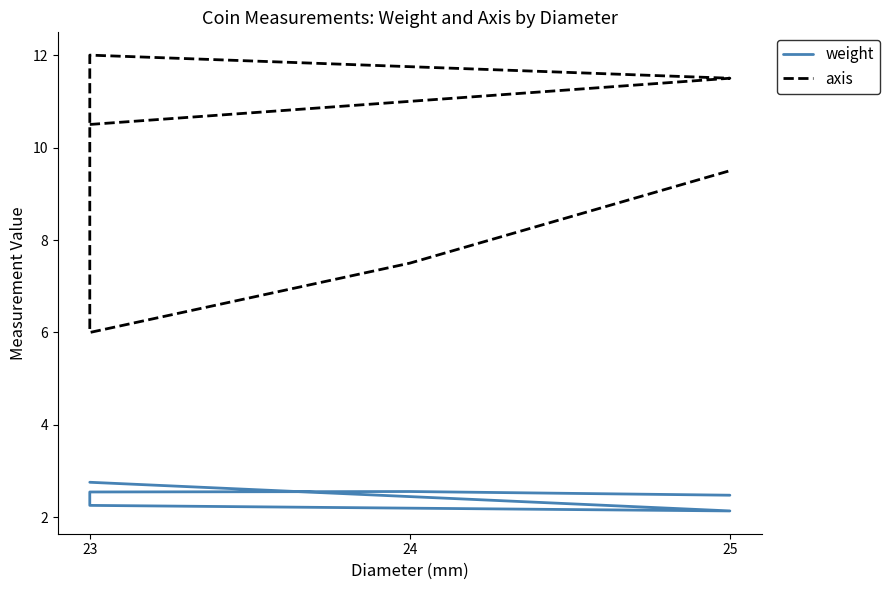

Which series has the largest total across all categories?

axis